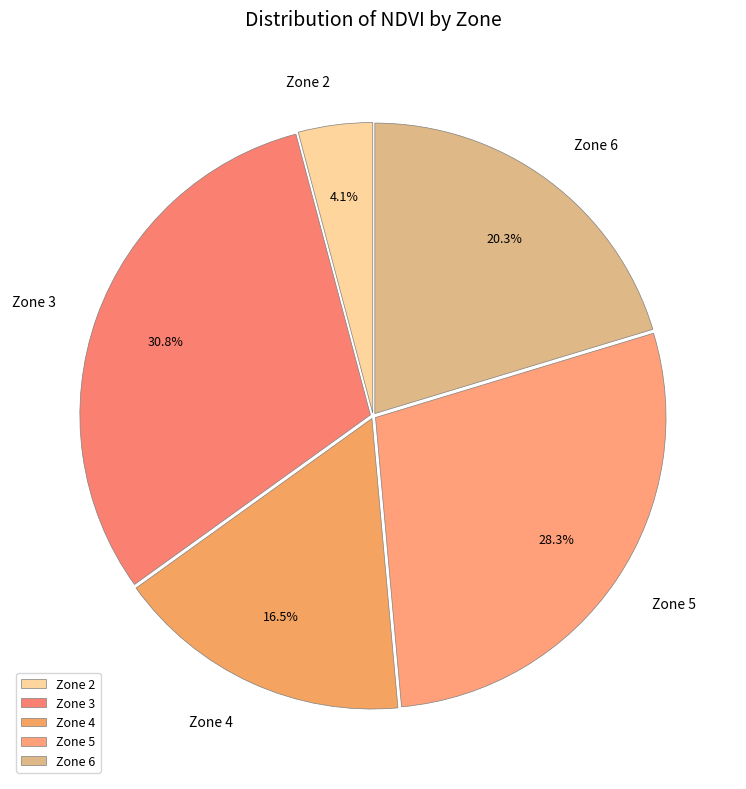

The Zone 4 slice represents 25% of the pie. True or false?

False